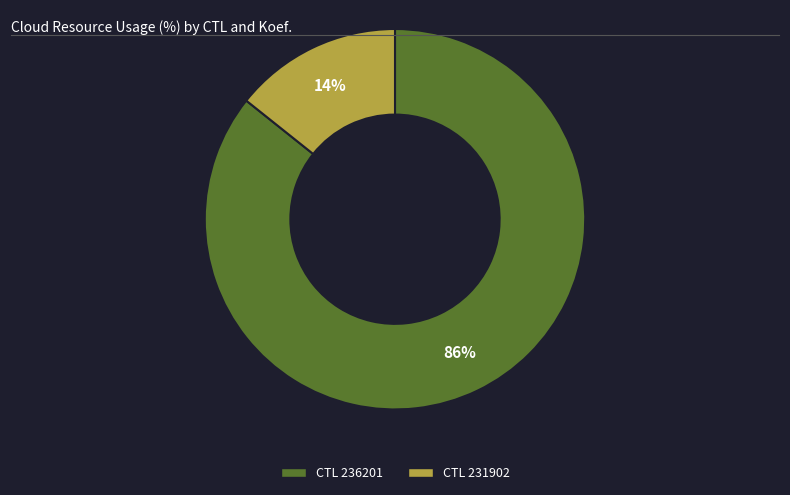

Count the number of slices in the pie.

2